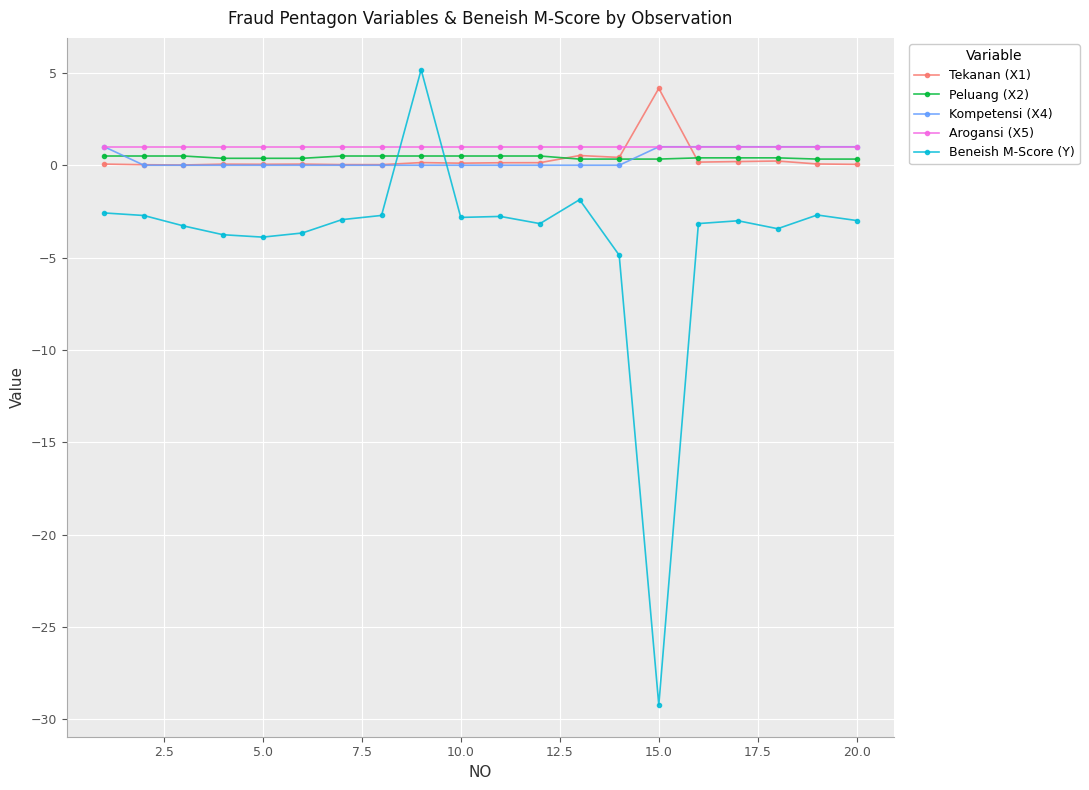

True or false: Tekanan (X1) has more than 0 points higher than both neighbors.

True